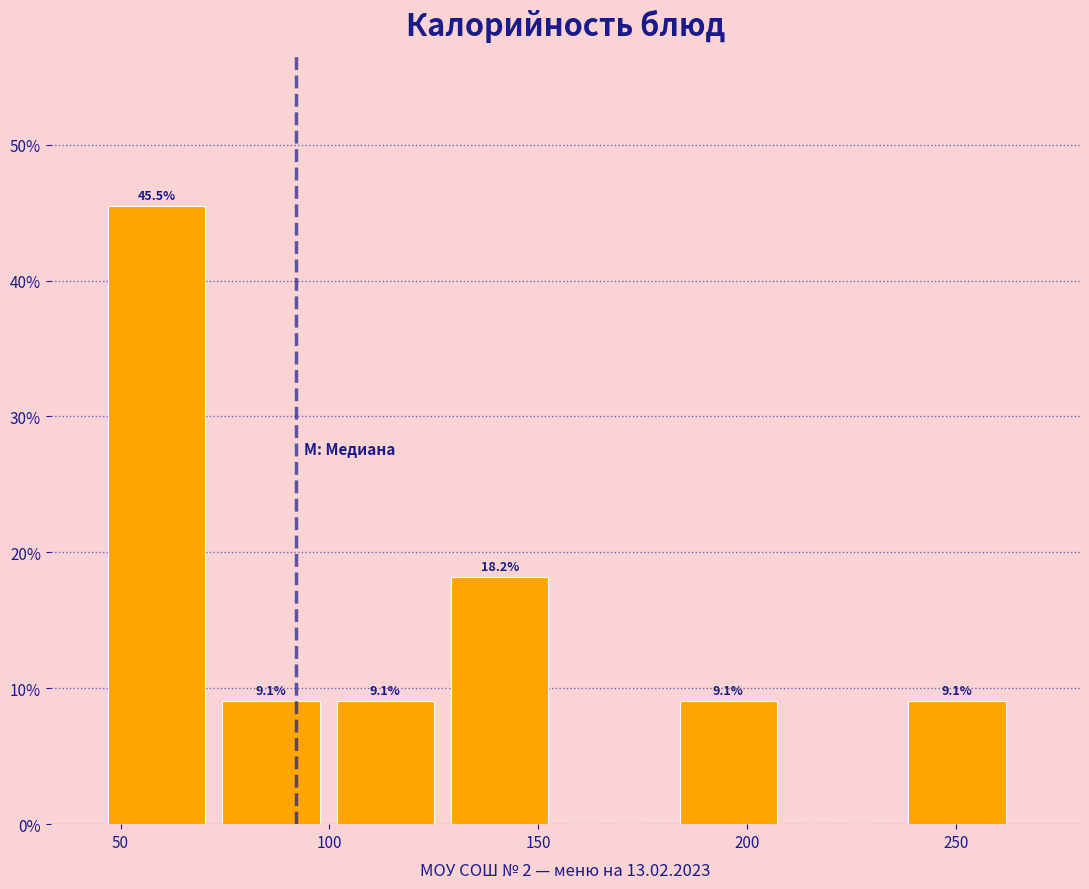

Which range on the x-axis has the tallest bar?

45 to 75